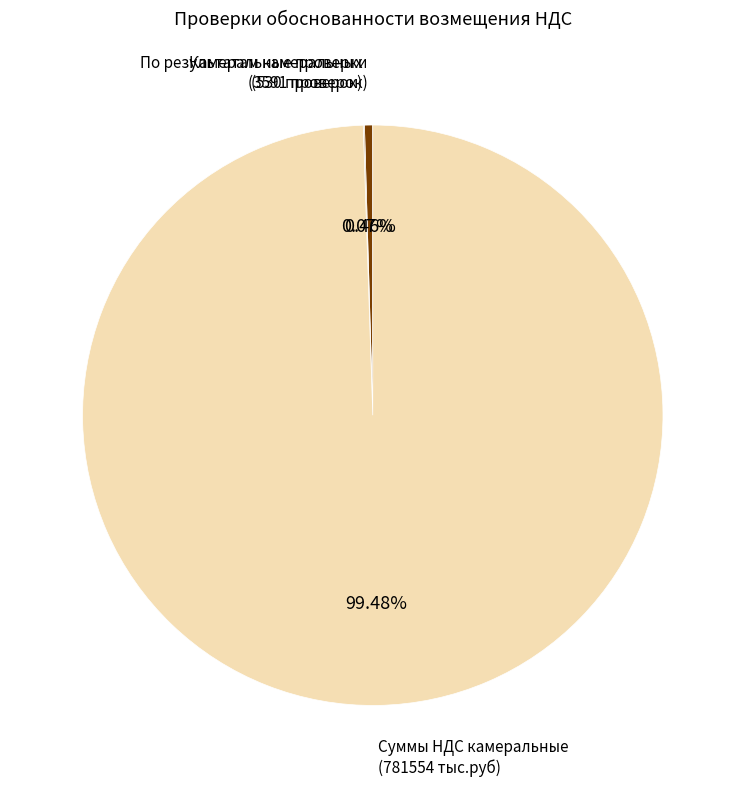

Is there any slice that represents more than half of the pie?

Yes